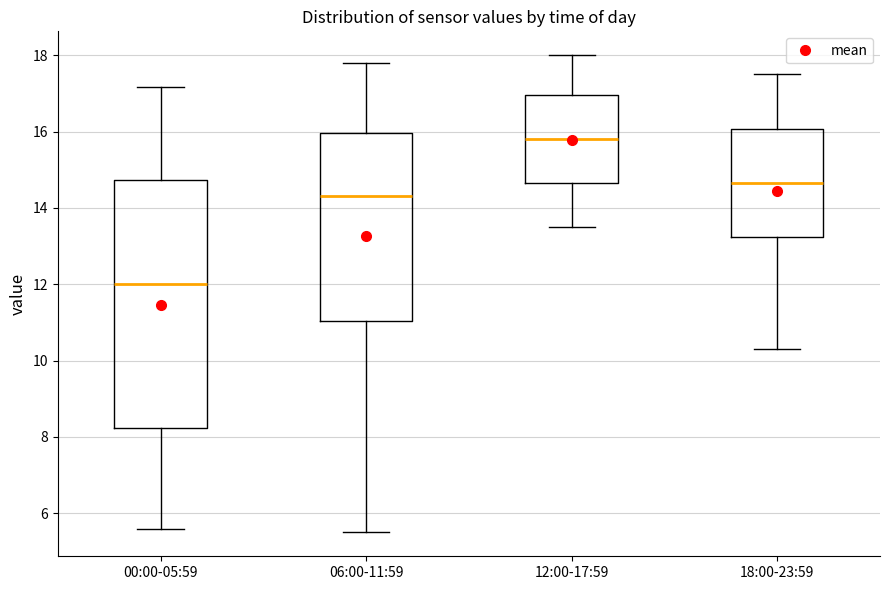

Reading left to right, transcribe this box plot: for each box, give where its median line is, the range the box spans, and where its two whiskers end, as read against the y-axis. The values are not printed on the chart, so give them approximately, as read against the axis.

00:00-05:59: median 12.0, box 8.2 to 14.8, whiskers 5.6 to 17.2
06:00-11:59: median 14.4, box 11.0 to 16.0, whiskers 5.6 to 17.8
12:00-17:59: median 15.8, box 14.6 to 17.0, whiskers 13.6 to 18.0
18:00-23:59: median 14.6, box 13.2 to 16.0, whiskers 10.4 to 17.6